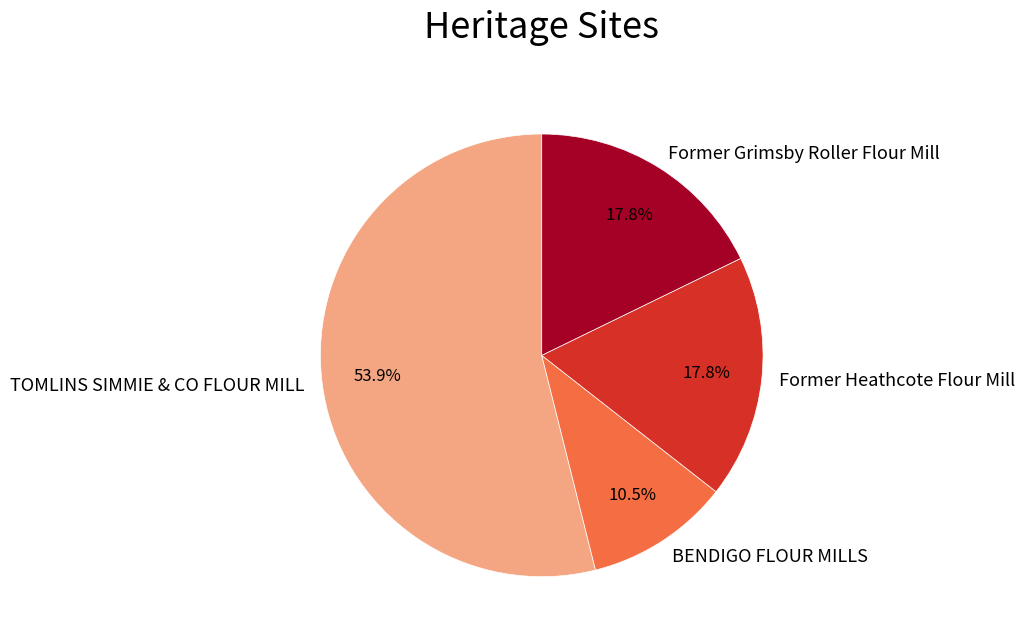

To the nearest percent, what percentage of the pie is Former Heathcote Flour Mill?

18%